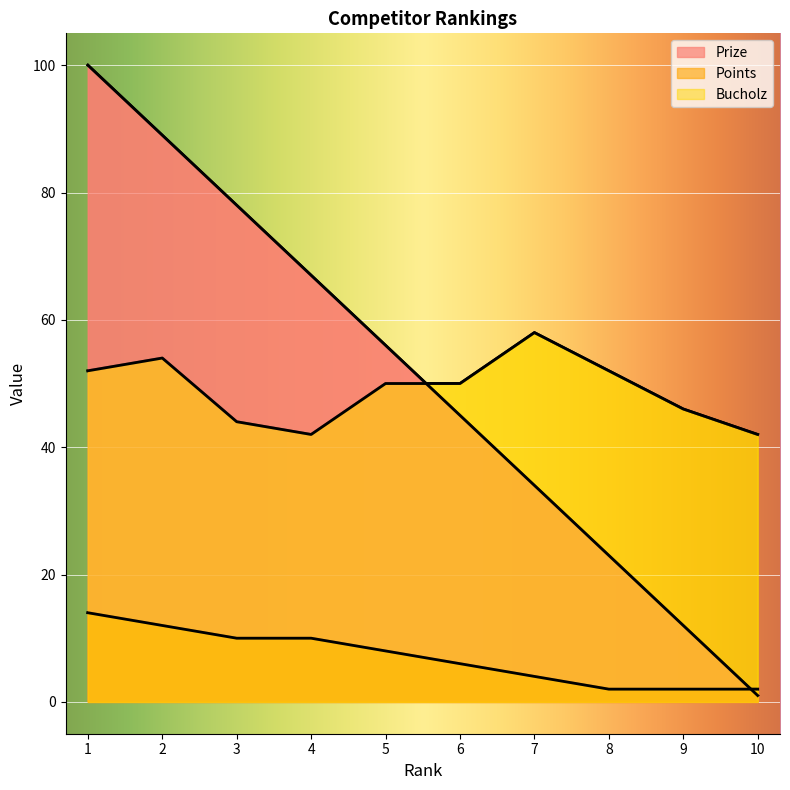

What is the approximate value of Prize at 3?

78